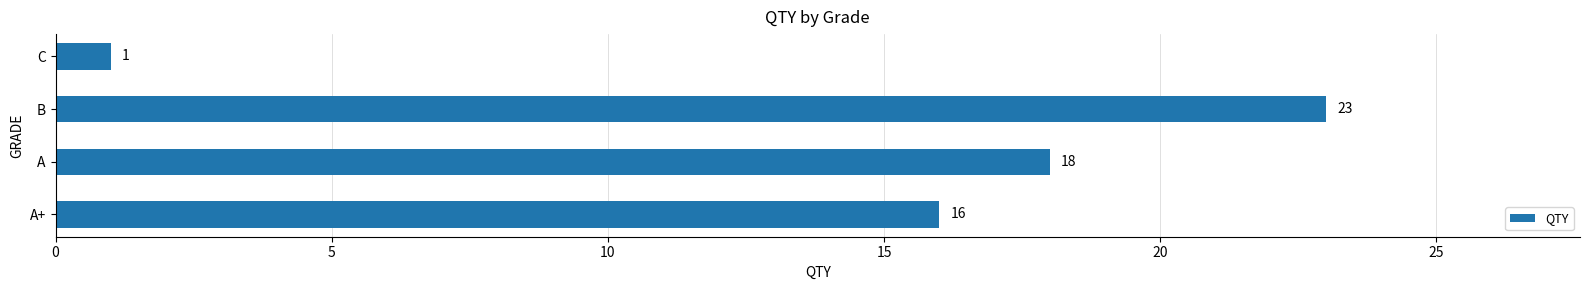

Where is the data nearest to the value 12?

A+